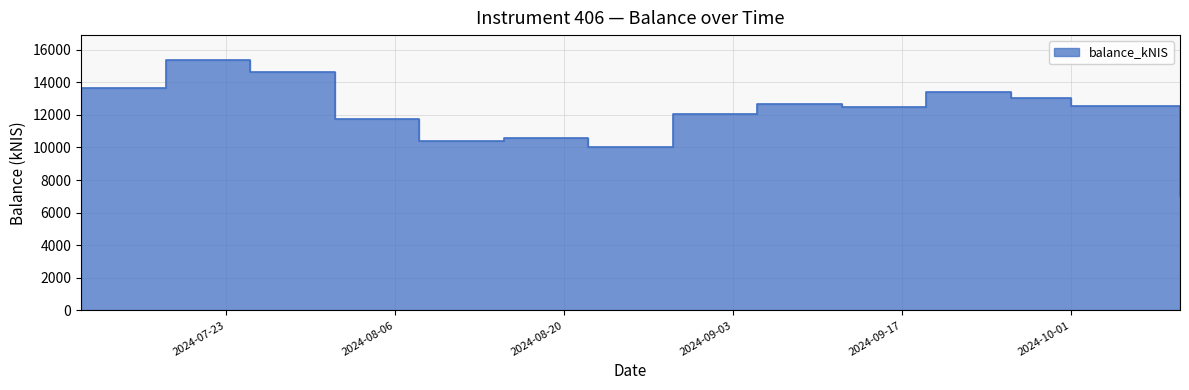

What is the smallest value displayed?

7046.6